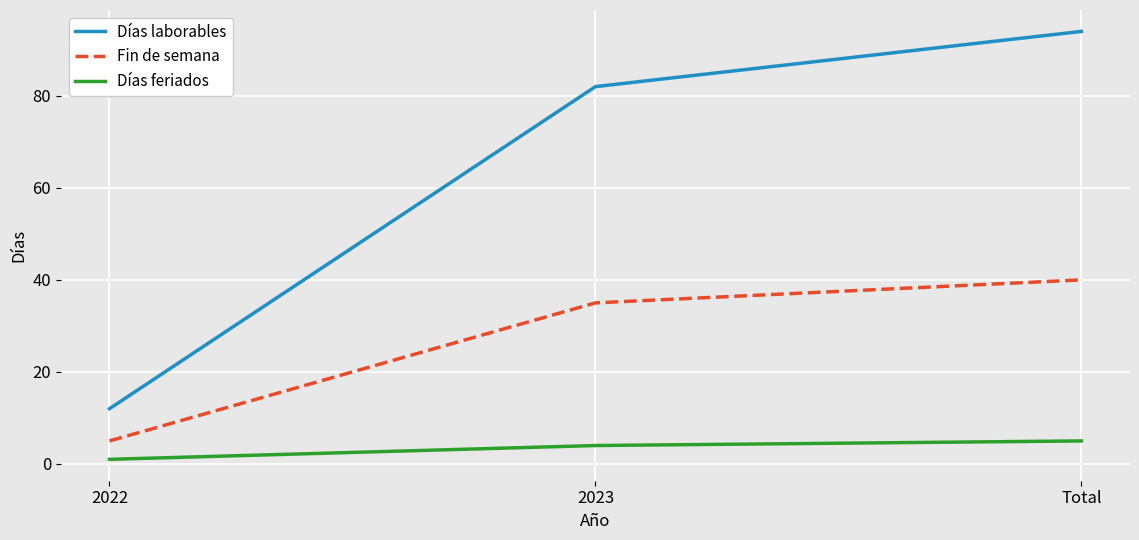

At how many categories does at least one series exceed 59?

2